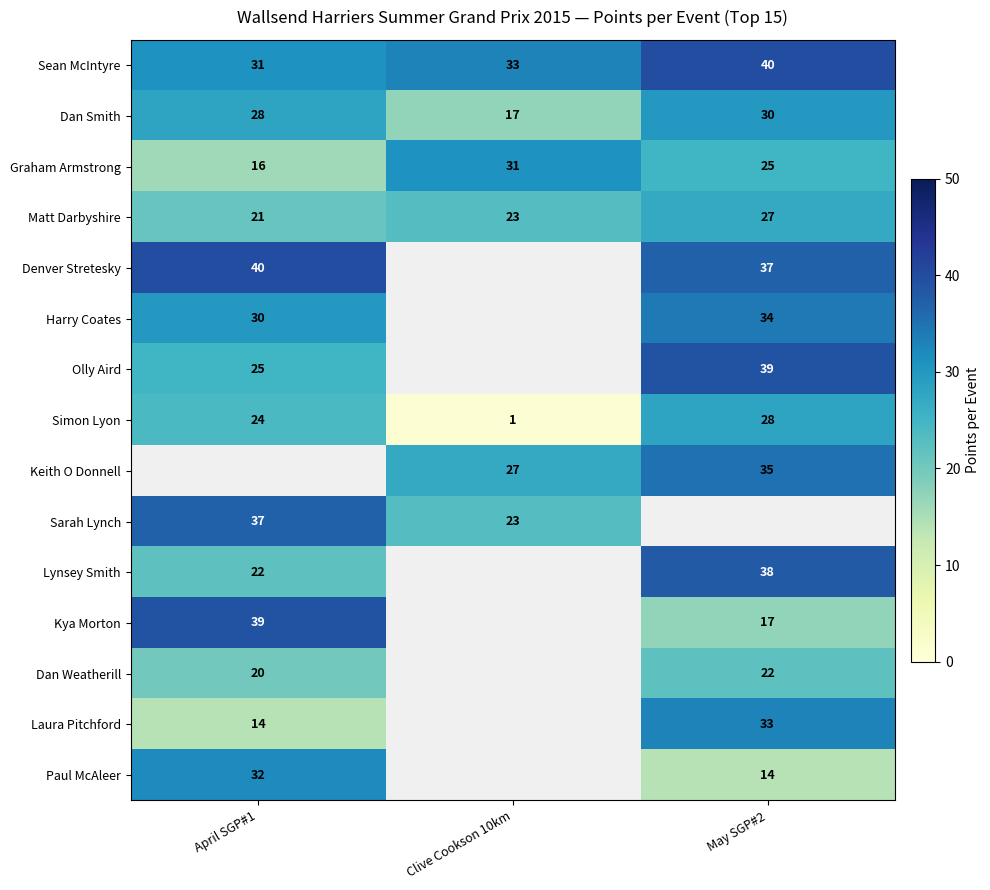

Is the value of Keith O Donnell at Clive Cookson 10km greater than the value of Dan Smith at April SGP#1?

No